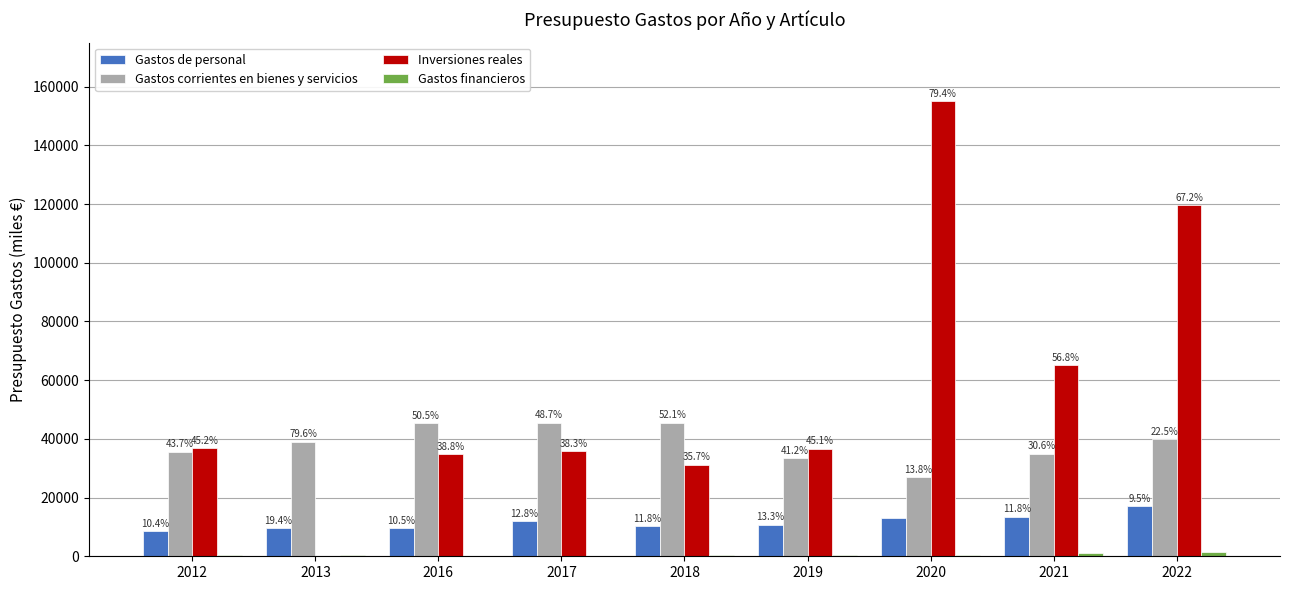

Does the chart contain stacked bars?

No